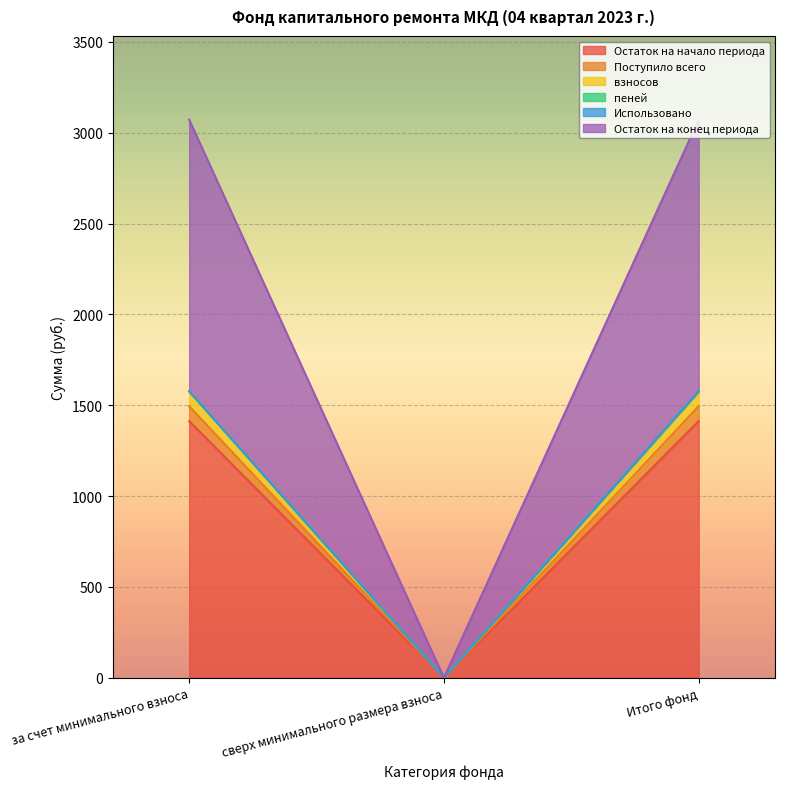

Which category has the lowest value in the Остаток на начало периода series?

сверх минимального размера взноса